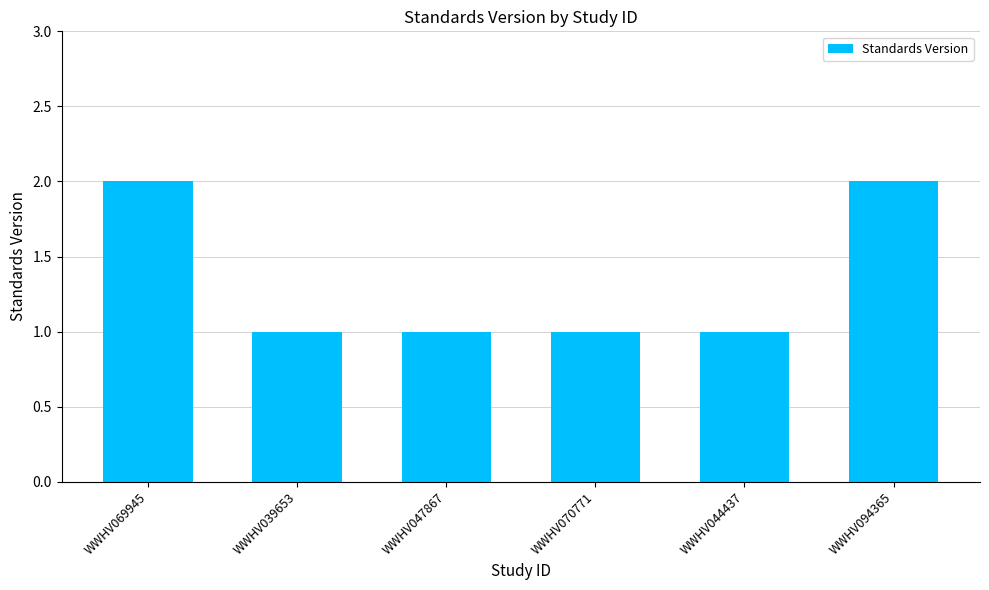

Count the number of data series in this chart.

1